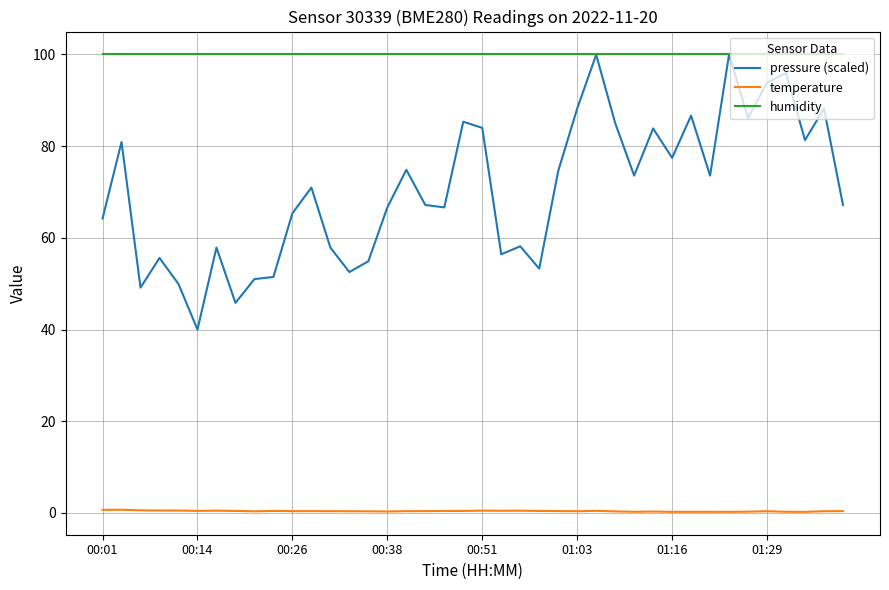

List the series in order of their overall mean, lowest first.

temperature, pressure (scaled), humidity